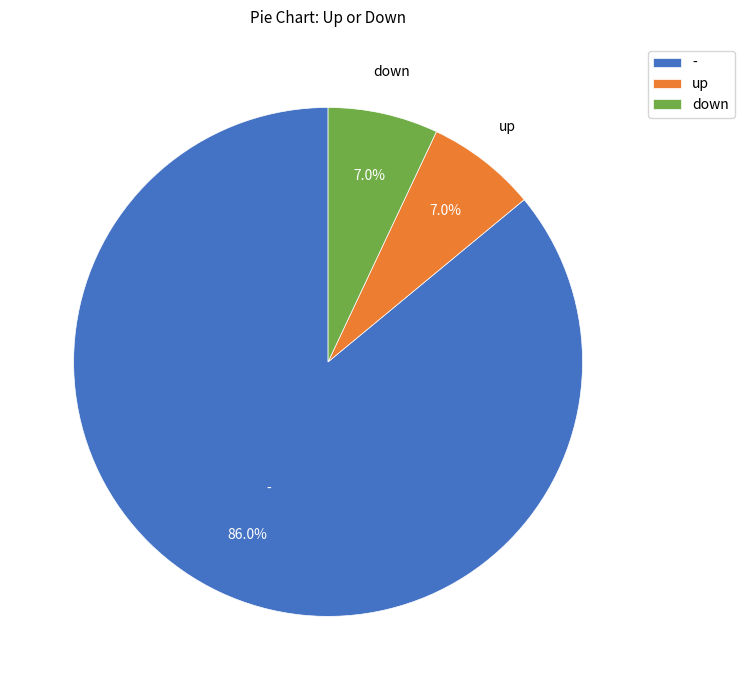

Count the number of slices in the pie.

3